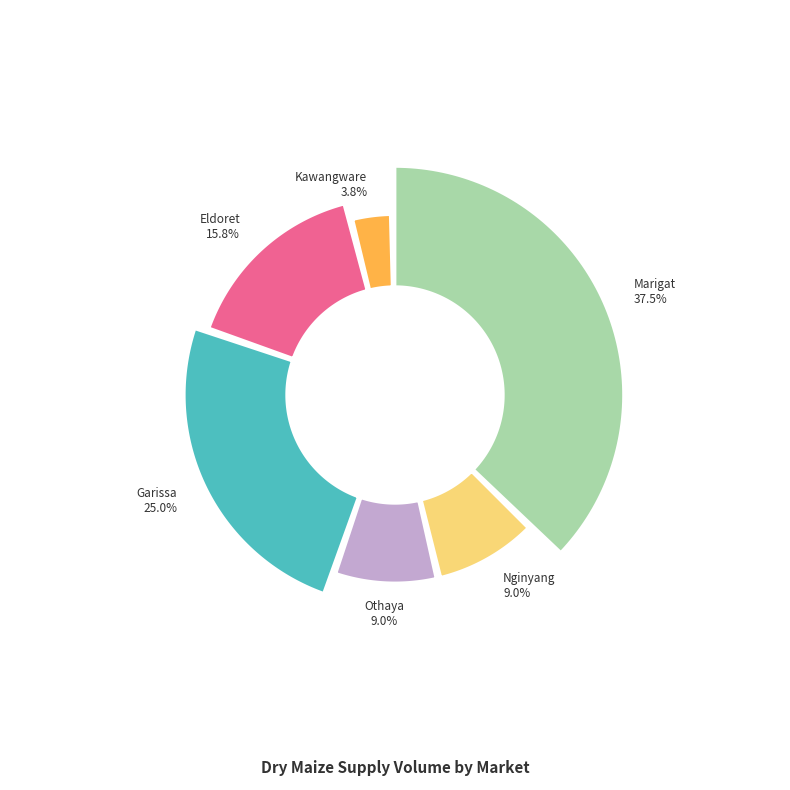

Is it true that White Maize (Eldoret) is 28% of the pie?

False